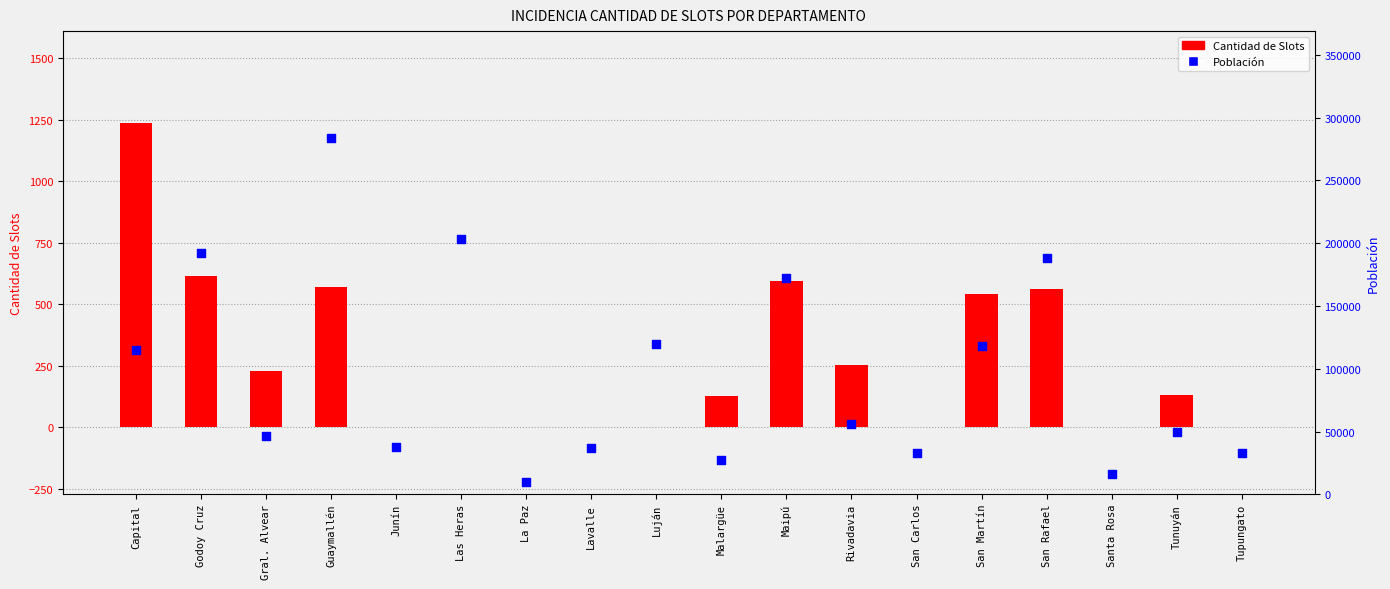

What is the total value across all series at Lavalle?

36738